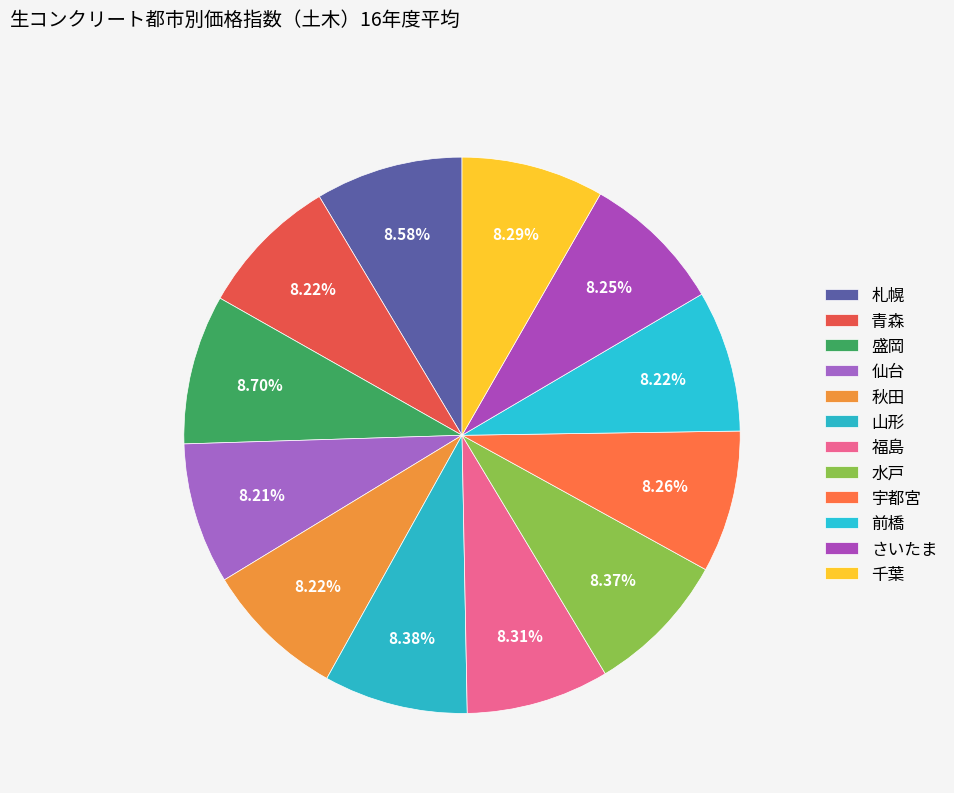

To the nearest percent, what percentage of the pie is 札幌?

9%